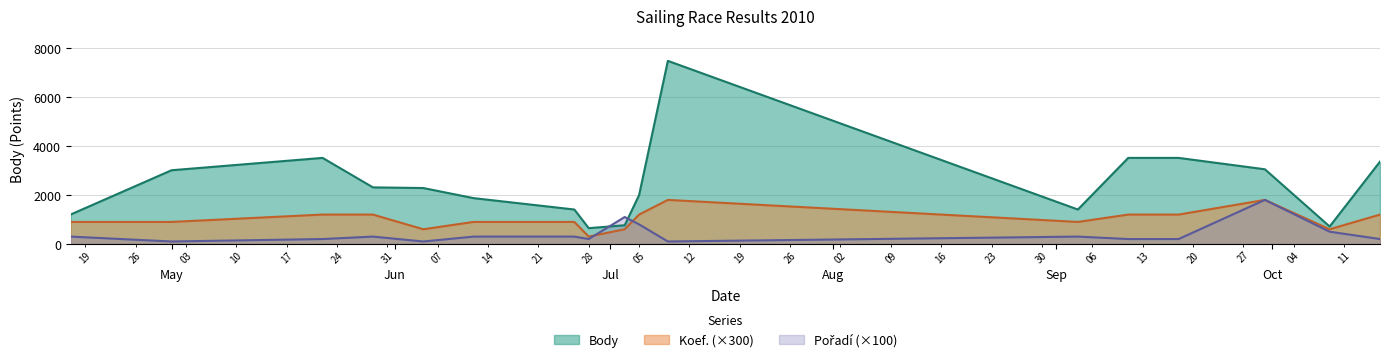

Which label corresponds to the largest value in the chart?

2010-07-09